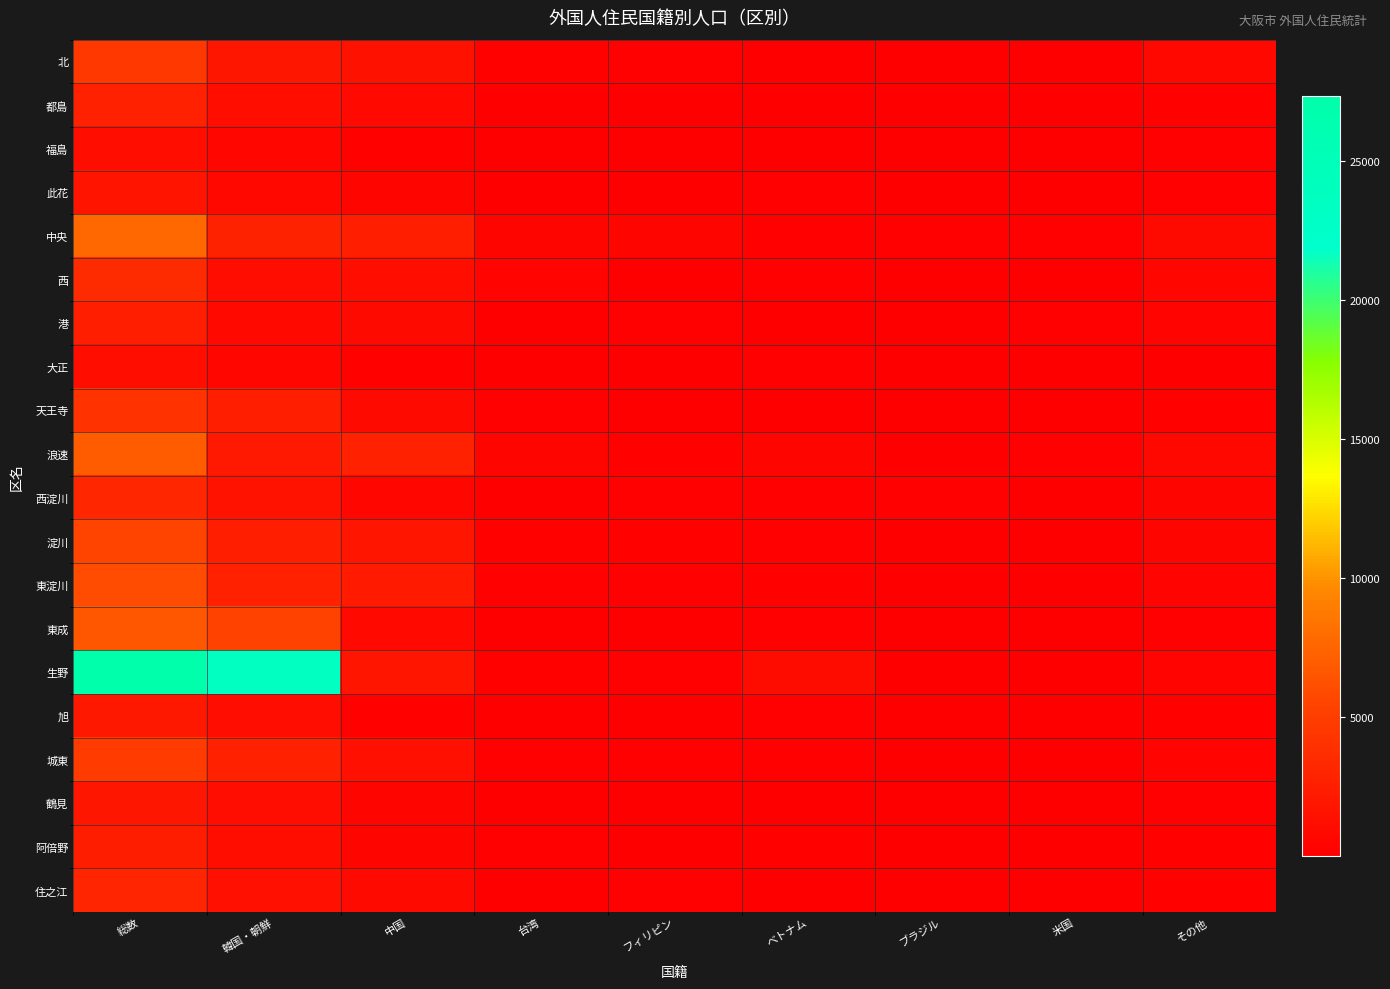

Reading left to right, what are all the values shown in this chart?

北: 総数=4524	韓国・朝鮮=1849	中国=1459	台湾=222	フィリピン=115	ベトナム=76	ブラジル=22	米国=90	その他=691
都島: 総数=2747	韓国・朝鮮=1226	中国=841	台湾=106	フィリピン=78	ベトナム=104	ブラジル=21	米国=48	その他=323
福島: 総数=1275	韓国・朝鮮=643	中国=297	台湾=56	フィリピン=61	ベトナム=19	ブラジル=6	米国=47	その他=146
此花: 総数=1634	韓国・朝鮮=711	中国=499	台湾=26	フィリピン=75	ベトナム=138	ブラジル=24	米国=13	その他=148
中央: 総数=7600	韓国・朝鮮=2826	中国=2490	台湾=458	フィリピン=479	ベトナム=172	ブラジル=123	米国=137	その他=915
西: 総数=3631	韓国・朝鮮=1118	中国=1244	台湾=363	フィリピン=65	ベトナム=152	ブラジル=18	米国=106	その他=565
港: 総数=2463	韓国・朝鮮=781	中国=919	台湾=90	フィリピン=138	ベトナム=75	ブラジル=9	米国=124	その他=327
大正: 総数=1279	韓国・朝鮮=558	中国=290	台湾=50	フィリピン=76	ベトナム=172	ブラジル=39	米国=3	その他=91
天王寺: 総数=4092	韓国・朝鮮=2535	中国=927	台湾=172	フィリピン=54	ベトナム=74	ブラジル=12	米国=71	その他=247
浪速: 総数=7039	韓国・朝鮮=2137	中国=2772	台湾=523	フィリピン=225	ベトナム=501	ブラジル=67	米国=135	その他=679
西淀川: 総数=3174	韓国・朝鮮=1551	中国=543	台湾=51	フィリピン=200	ベトナム=160	ブラジル=207	米国=17	その他=445
淀川: 総数=5535	韓国・朝鮮=2494	中国=1743	台湾=249	フィリピン=218	ベトナム=208	ブラジル=25	米国=96	その他=502
東淀川: 総数=6022	韓国・朝鮮=2692	中国=2202	台湾=193	フィリピン=148	ベトナム=297	ブラジル=23	米国=73	その他=394
東成: 総数=6717	韓国・朝鮮=5355	中国=824	台湾=71	フィリピン=53	ベトナム=160	ブラジル=12	米国=48	その他=194
生野: 総数=27351	韓国・朝鮮=23766	中国=1769	台湾=236	フィリピン=116	ベトナム=1024	ブラジル=18	米国=69	その他=353
旭: 総数=2021	韓国・朝鮮=1160	中国=306	台湾=28	フィリピン=43	ベトナム=188	ブラジル=48	米国=27	その他=221
城東: 総数=4879	韓国・朝鮮=2711	中国=1381	台湾=113	フィリピン=118	ベトナム=139	ブラジル=19	米国=46	その他=352
鶴見: 総数=1924	韓国・朝鮮=1178	中国=481	台湾=39	フィリピン=46	ベトナム=36	ブラジル=4	米国=21	その他=119
阿倍野: 総数=2460	韓国・朝鮮=1190	中国=534	台湾=150	フィリピン=33	ベトナム=263	ブラジル=3	米国=64	その他=223
住之江: 総数=3083	韓国・朝鮮=1352	中国=915	台湾=100	フィリピン=189	ベトナム=104	ブラジル=86	米国=20	その他=317